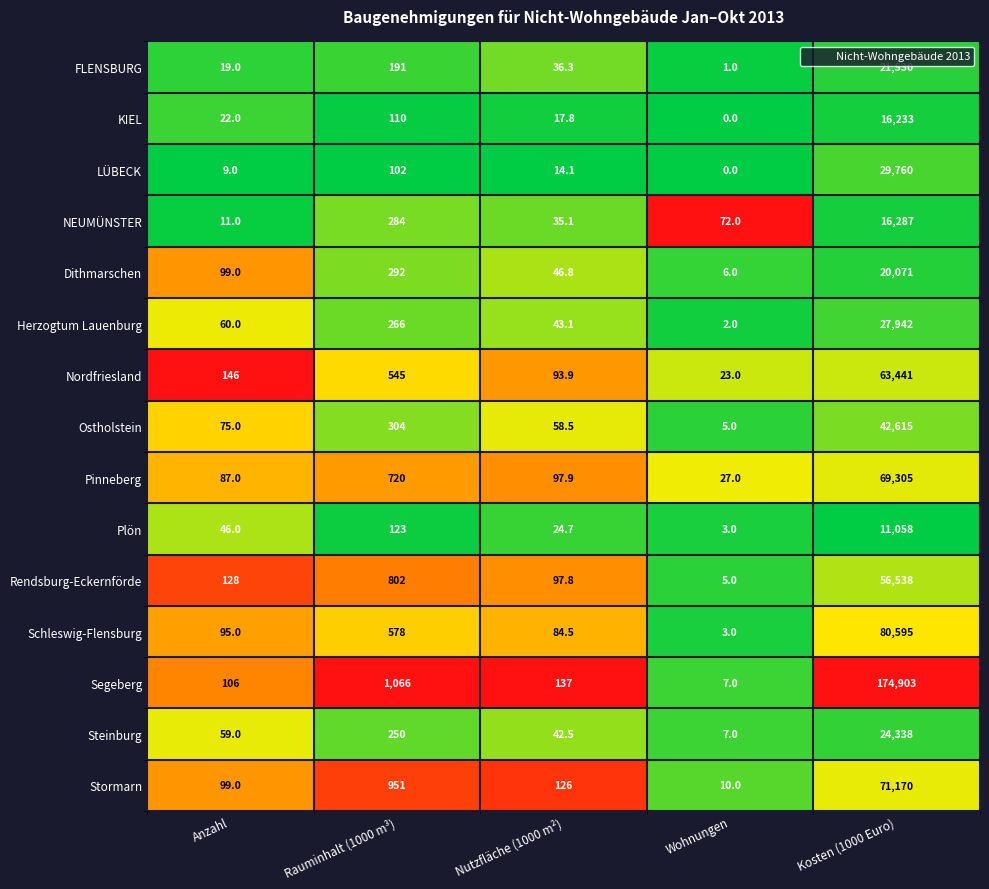

The value of Ostholstein at Anzahl is 127.2. True or false?

False